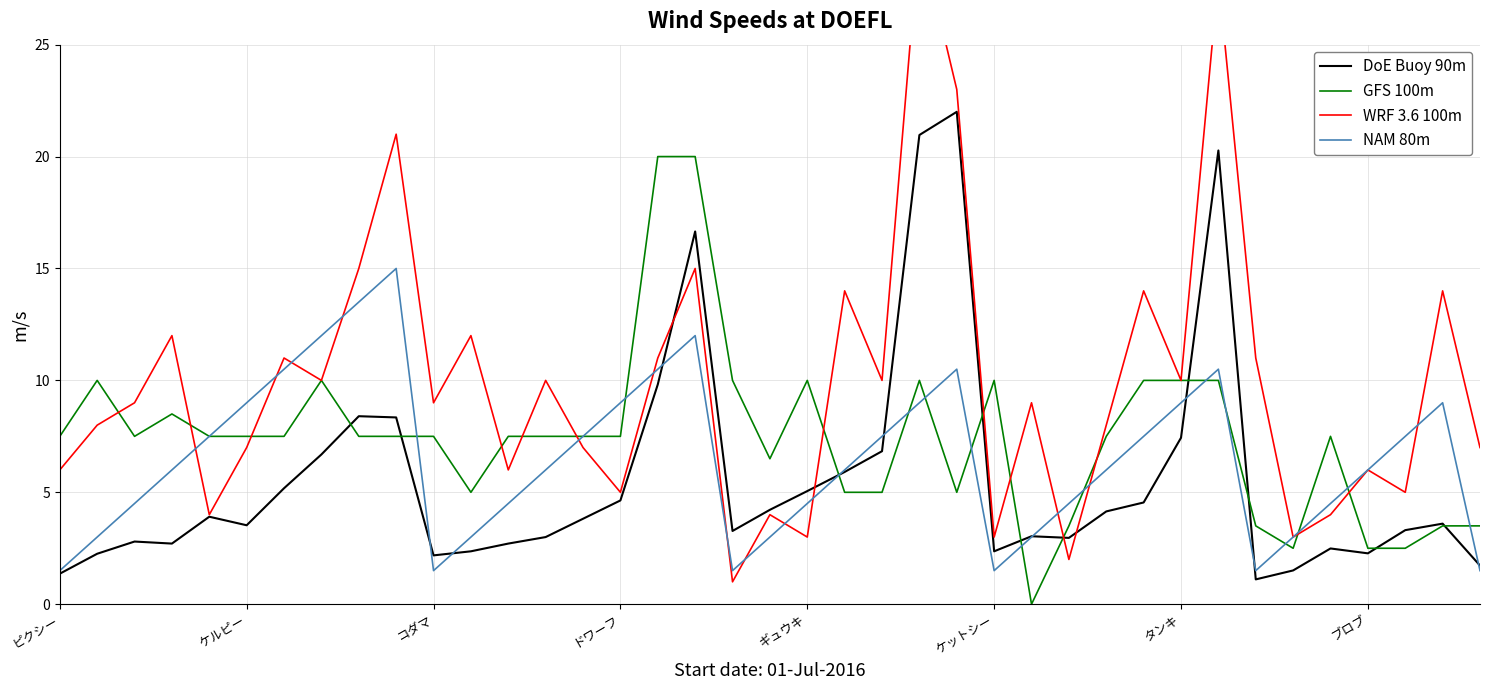

What are all the series names shown in the legend?

DoE Buoy 90m, GFS 100m, WRF 3.6 100m, NAM 80m